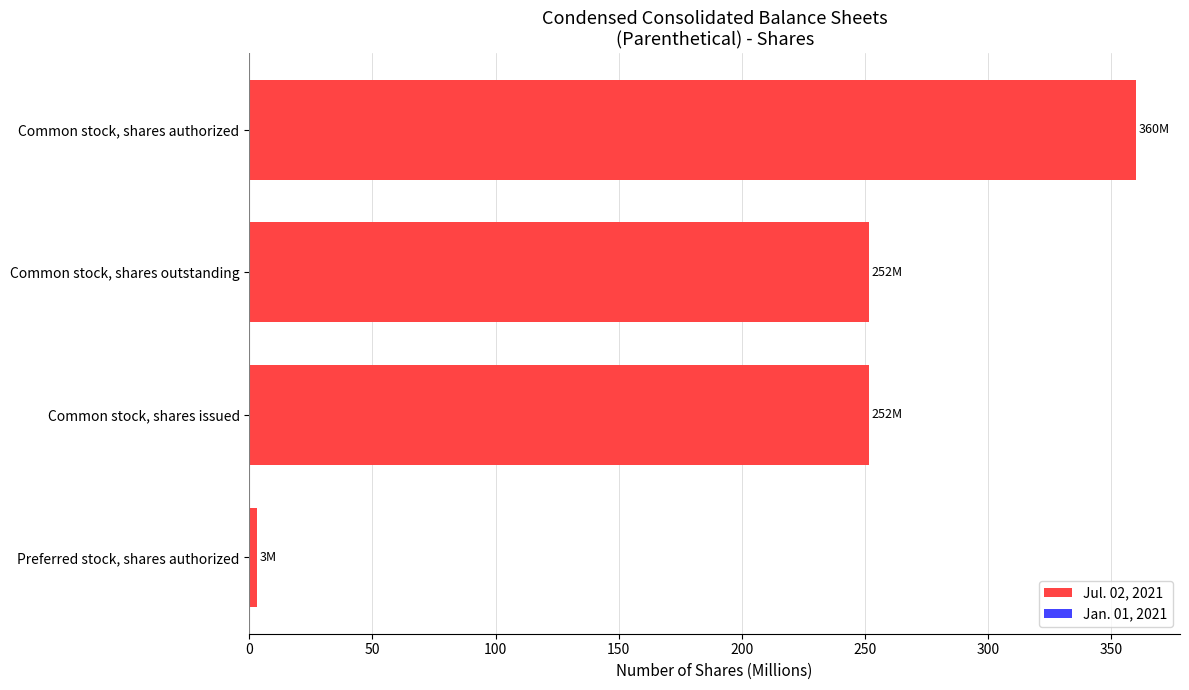

What is the change in value from Common stock, shares outstanding to Common stock, shares authorized?

+108.4